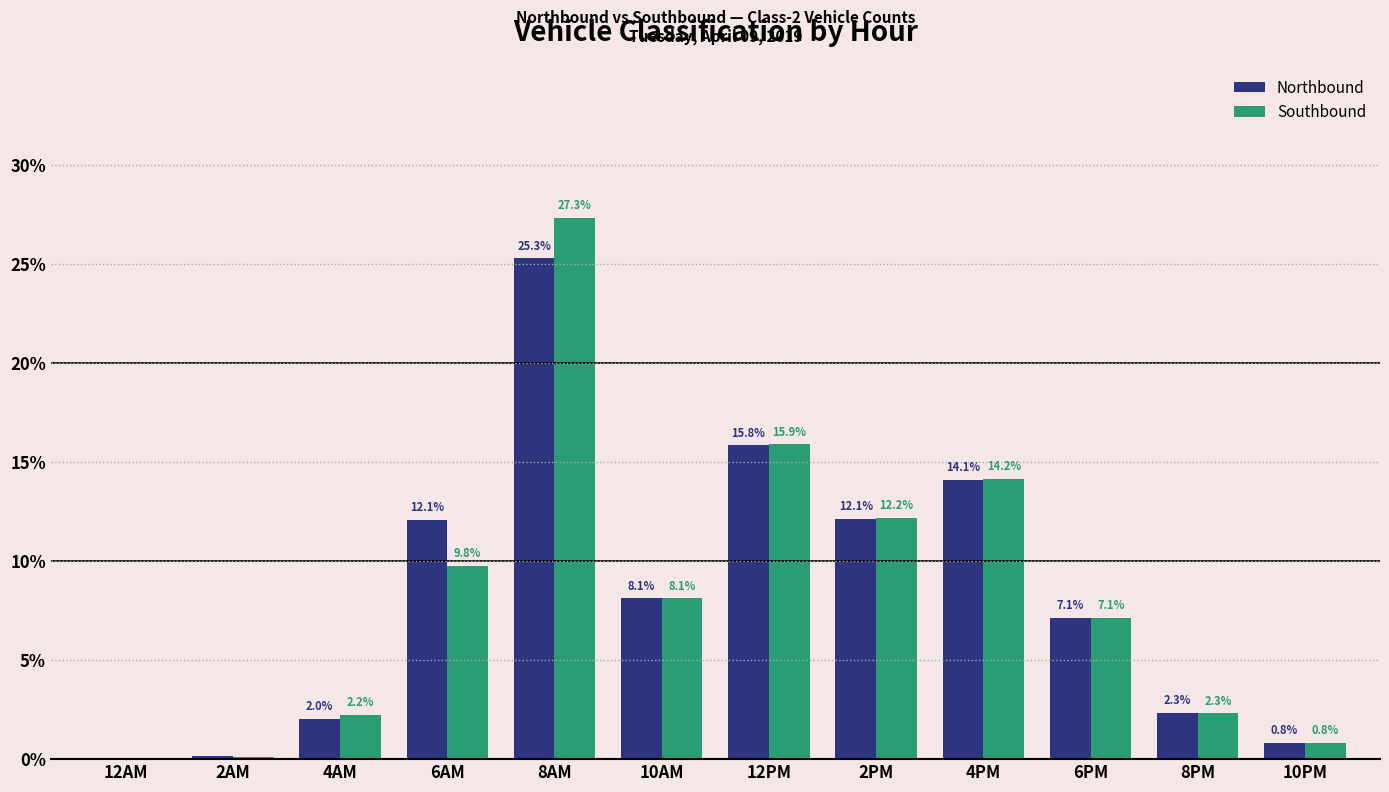

What is the maximum value for Southbound?

27.3